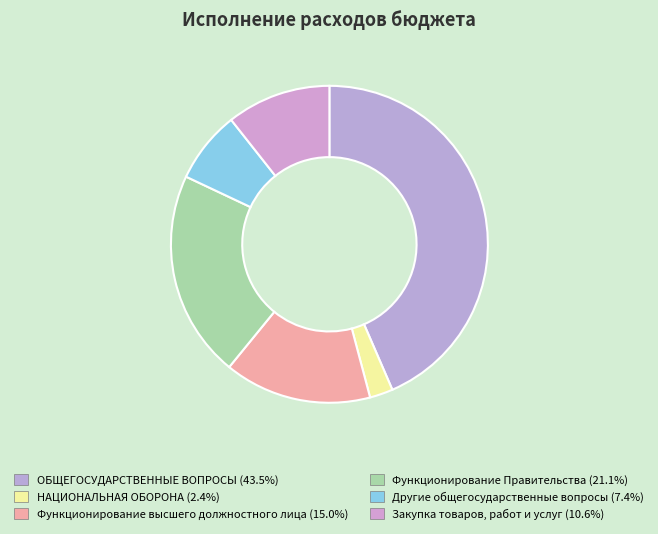

To the nearest percent, what is the combined percentage of Другие общегосударственные вопросы and Закупка товаров, работ и услуг?

18%